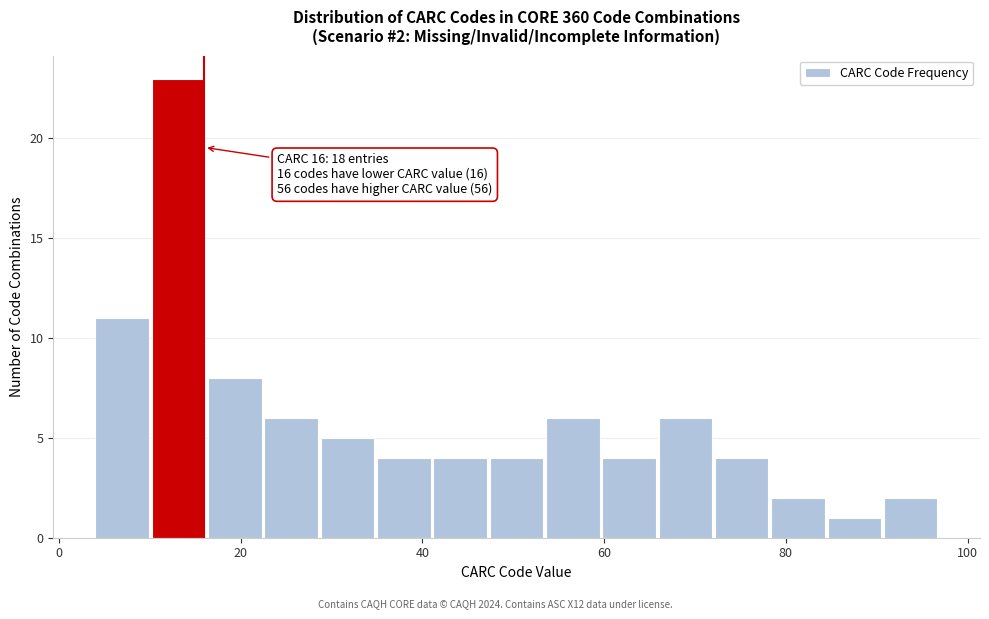

Read against the x-axis, roughly where is the centre of the tallest bar?

14